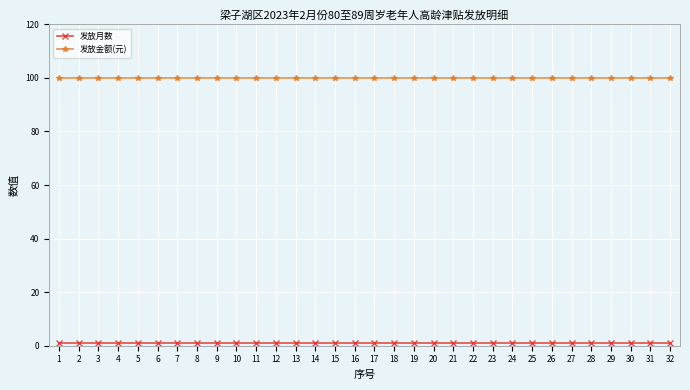

The value of 发放金额(元) at 22 is 131. True or false?

False